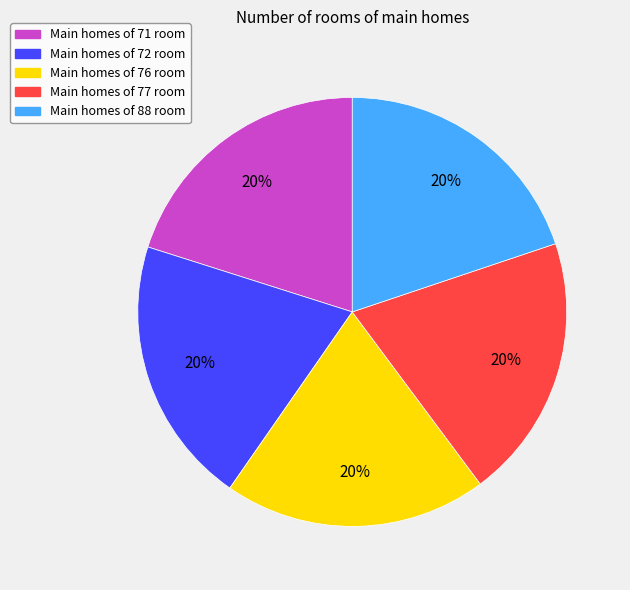

Is there any slice that represents more than half of the pie?

No